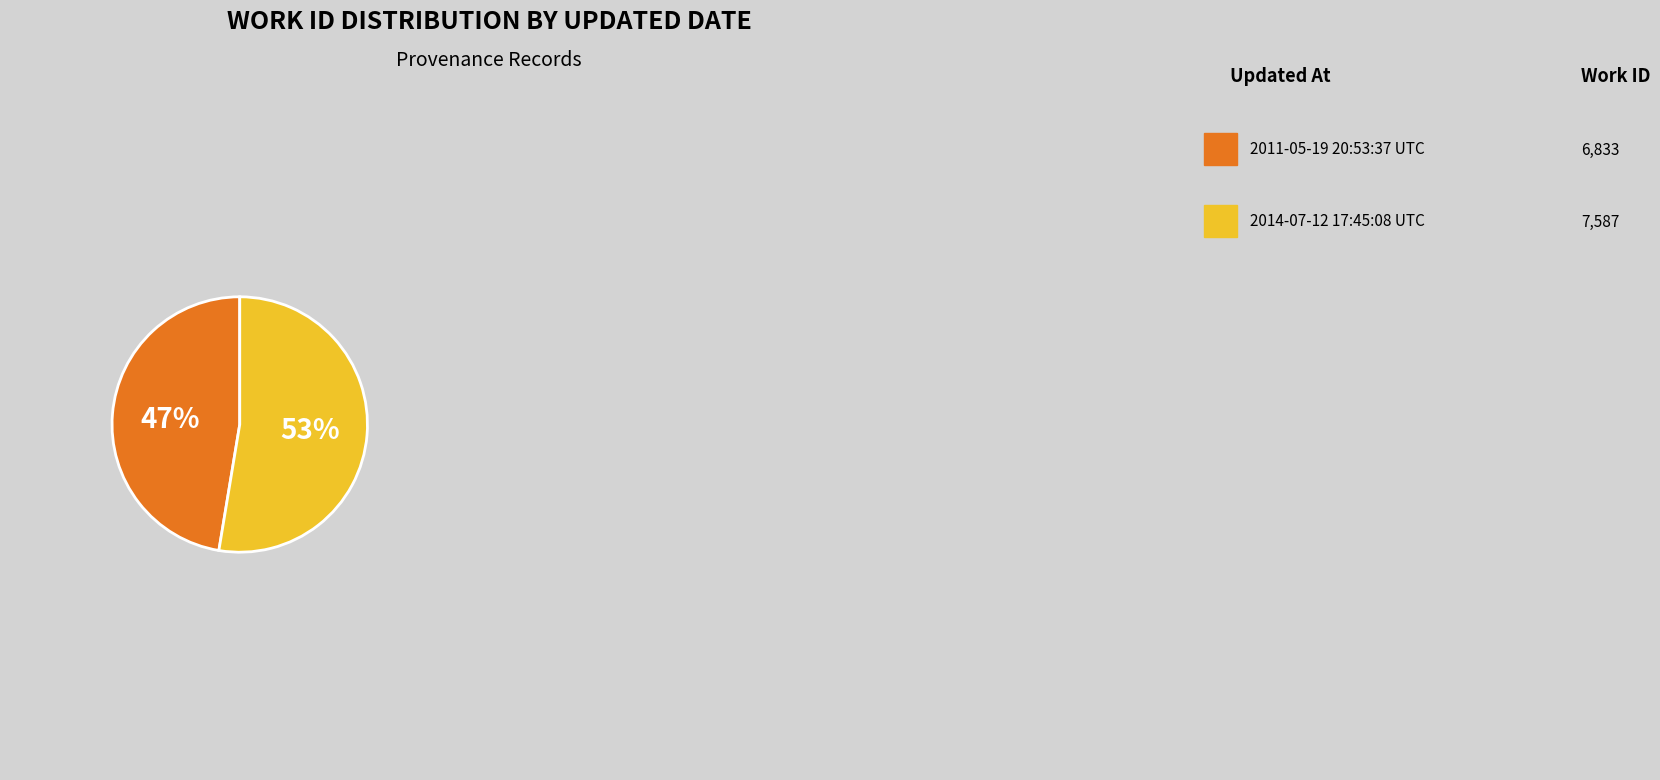

To the nearest percent, what is the average slice percentage?

50%